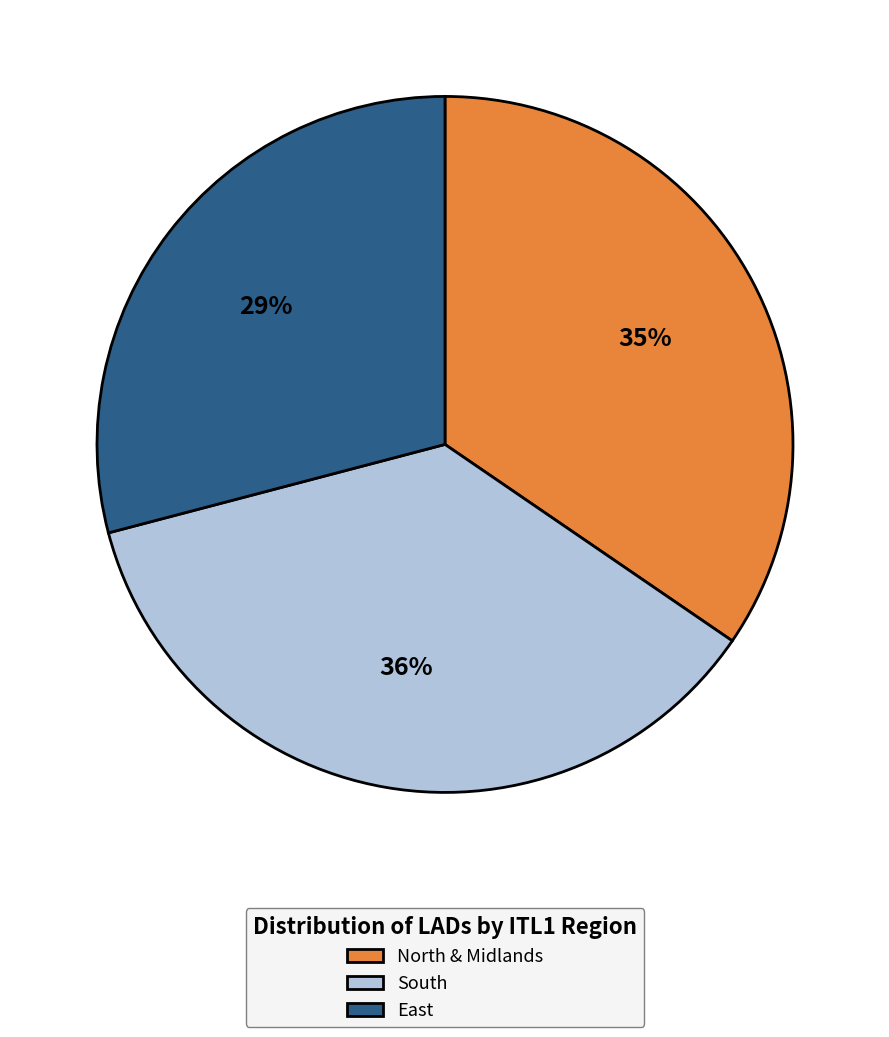

Rank the categories by value from lowest to highest.

East, North & Midlands, South